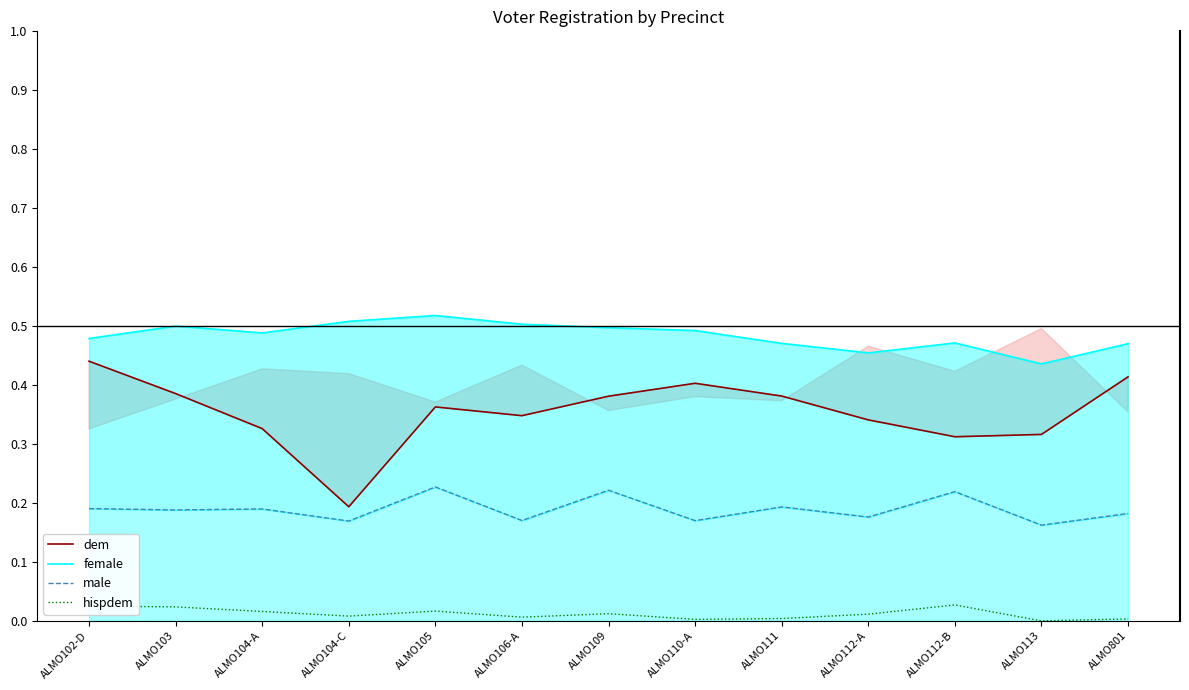

What is the difference between the maximum and second lowest values in the dem series?

0.1